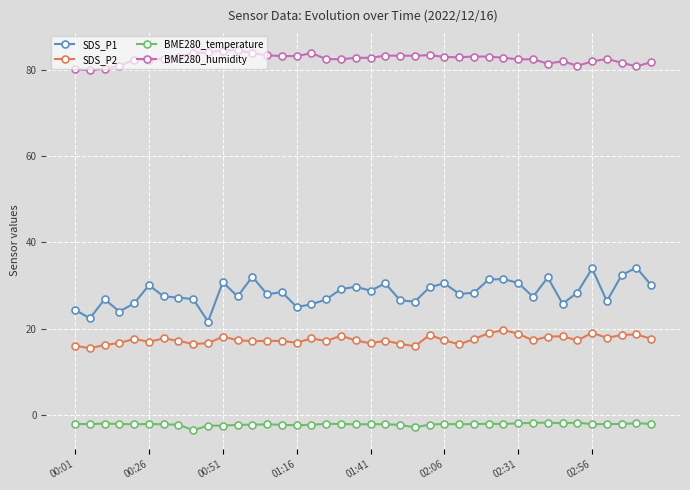

What are all the series names shown in the legend?

SDS_P1, SDS_P2, BME280_temperature, BME280_humidity